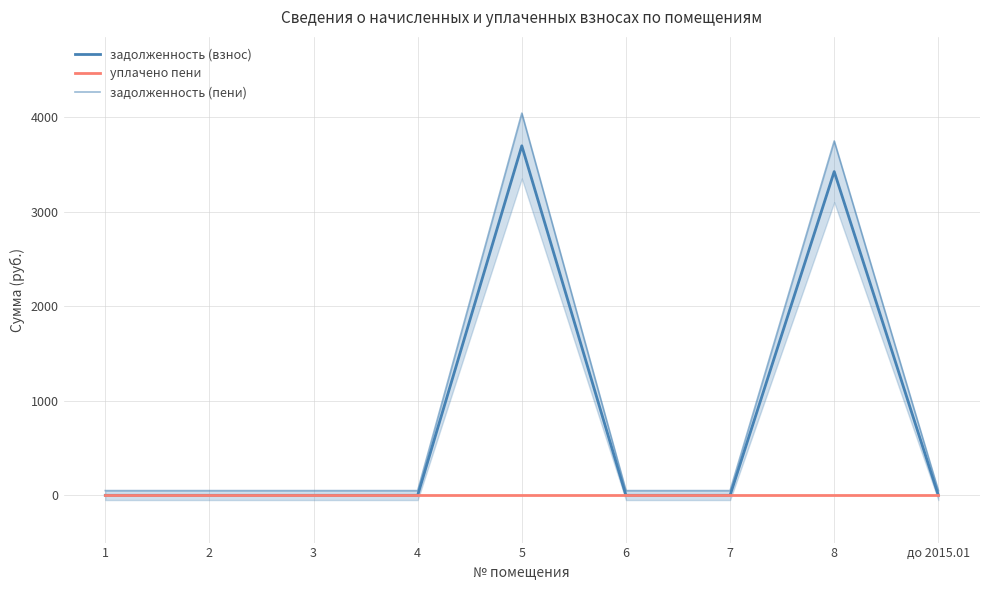

How many lines are shown in the chart?

3